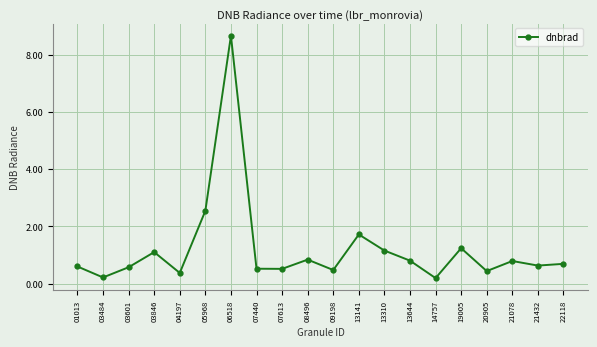

At which label is the value closest to 4?

05968